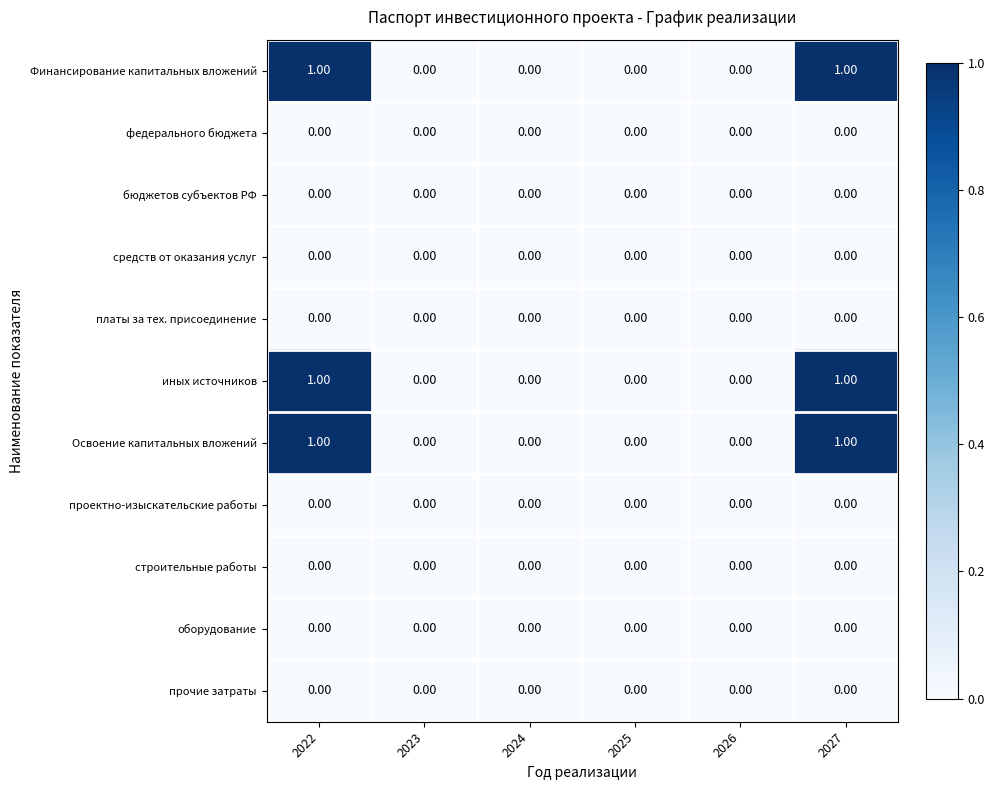

Count the number of data series in this chart.

11